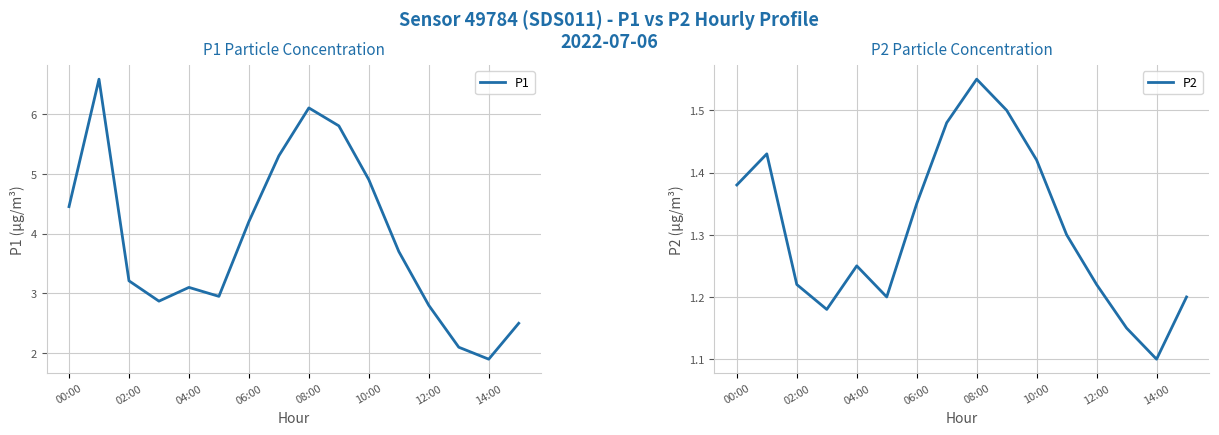

What is the difference between the second highest and second lowest values in the P2 series?

0.4